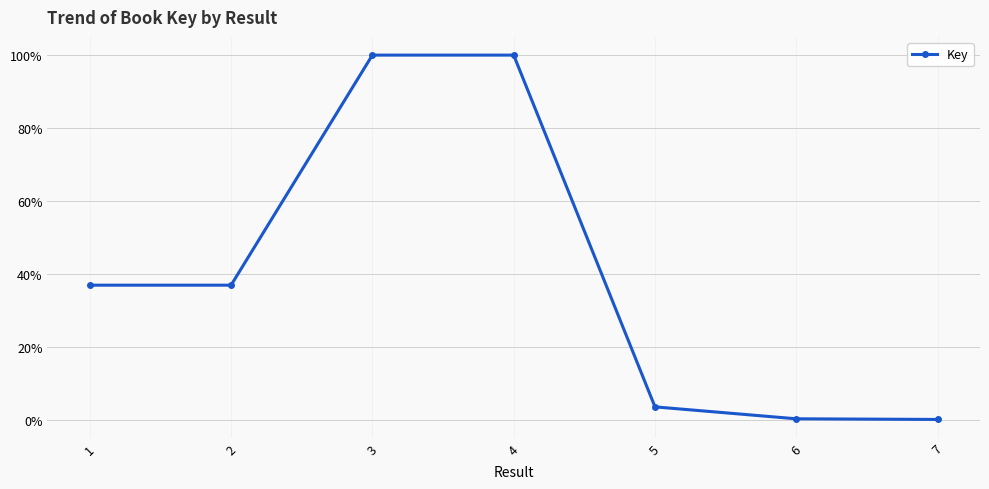

What is the difference between the second highest and minimum values?

99.8